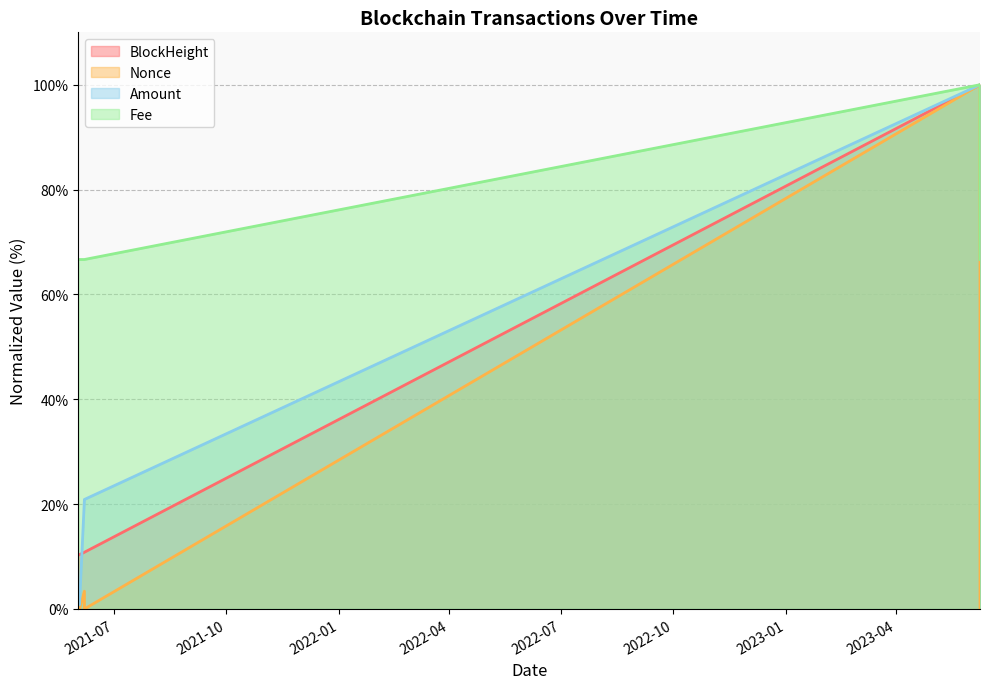

What is the sum of all BlockHeight values?

242.3